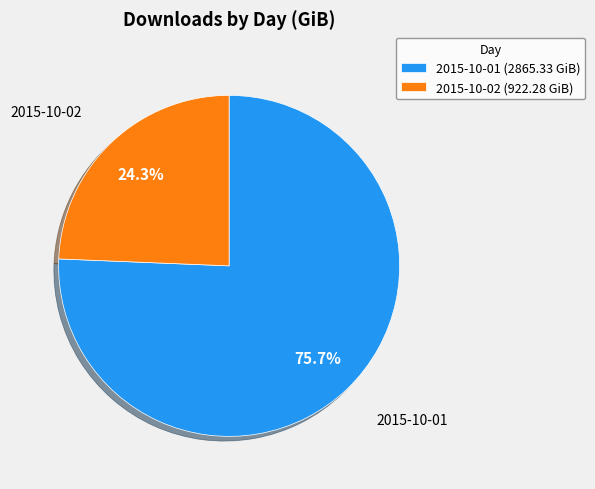

Is it true that 2015-10-01 is 76% of the pie?

True